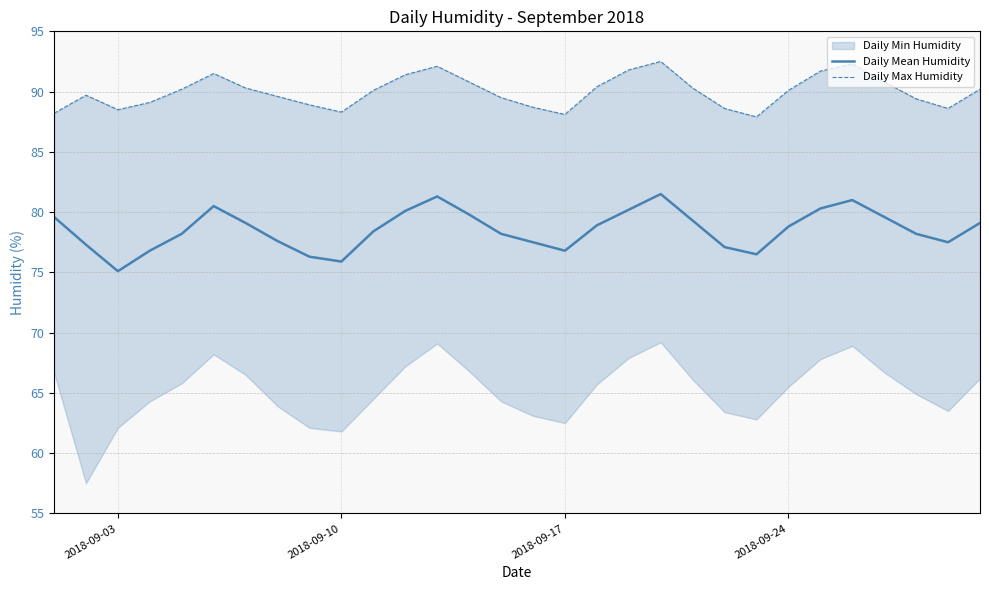

At which label does Daily Mean Humidity reach its minimum?

2018-09-03